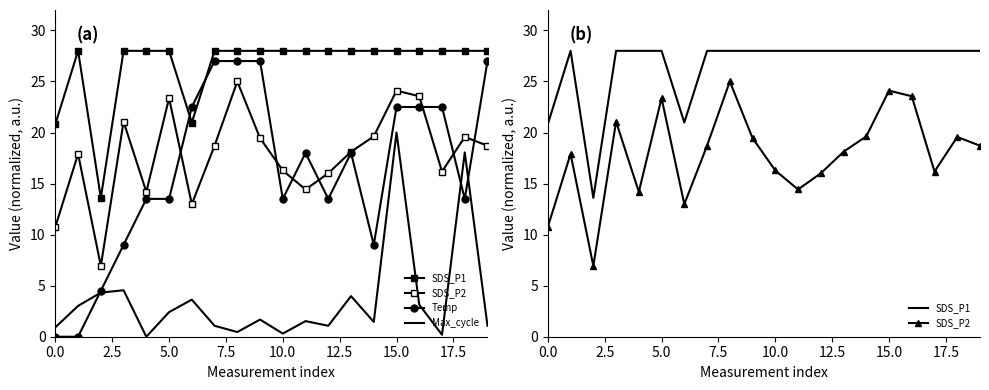

Which series has the widest spread of values?

Temp